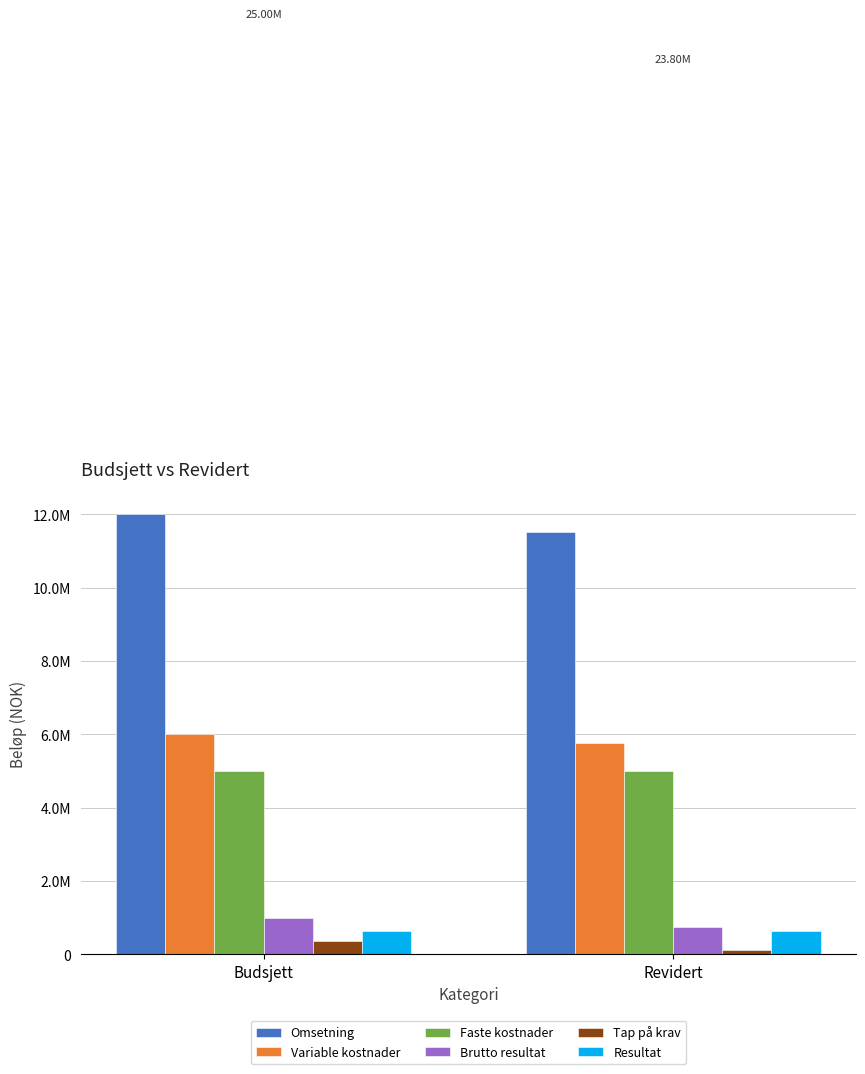

What is the sum of all Brutto resultat values?

1760000